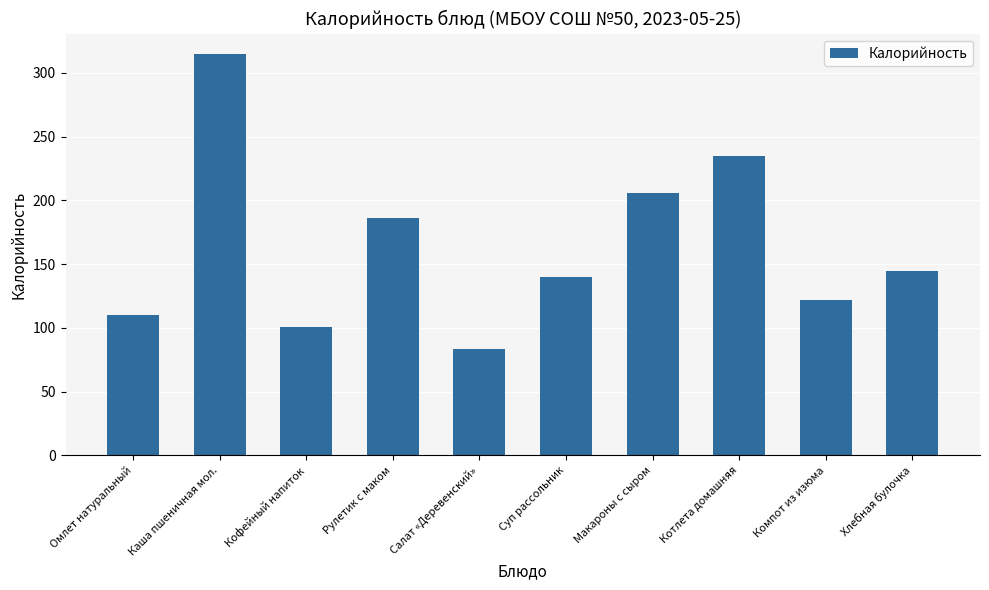

What is the difference between the values at Омлет натуральный and Хлебная булочка?

35.0